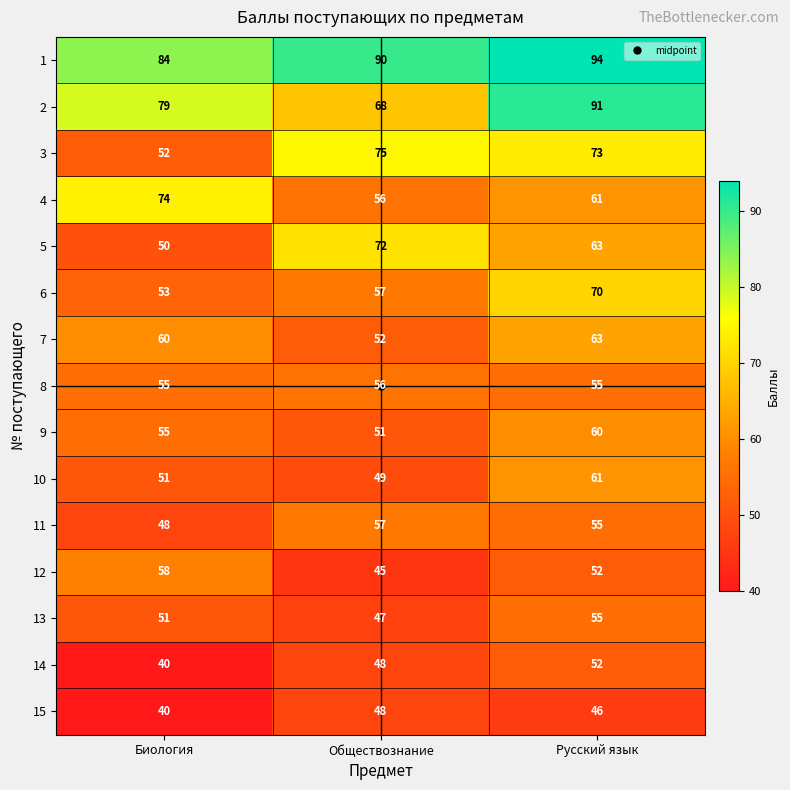

At which category is the sum across all series the highest?

Русский язык